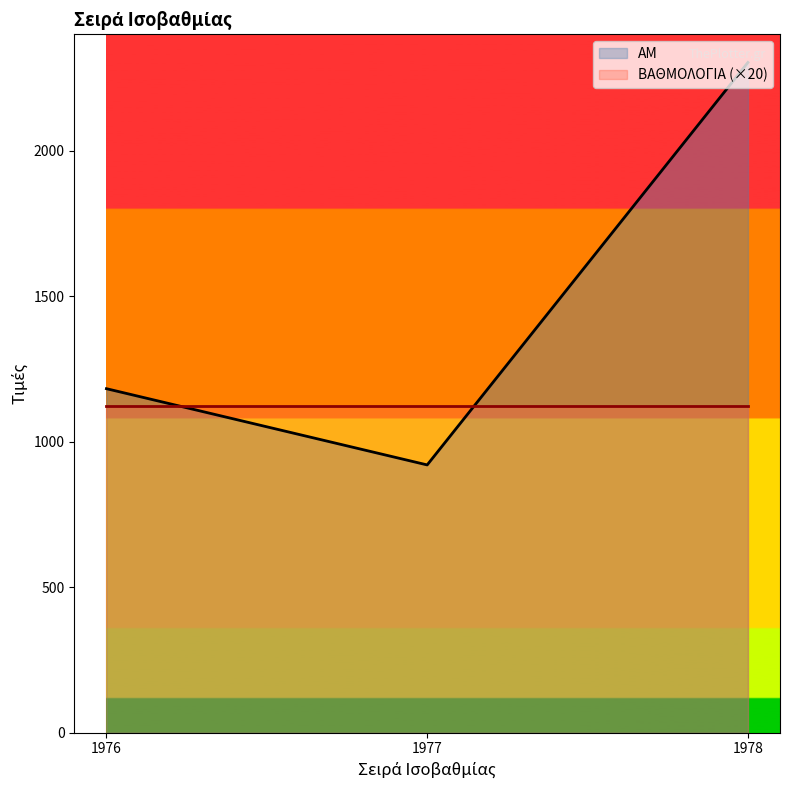

Where is the data nearest to the value 1611?

1976